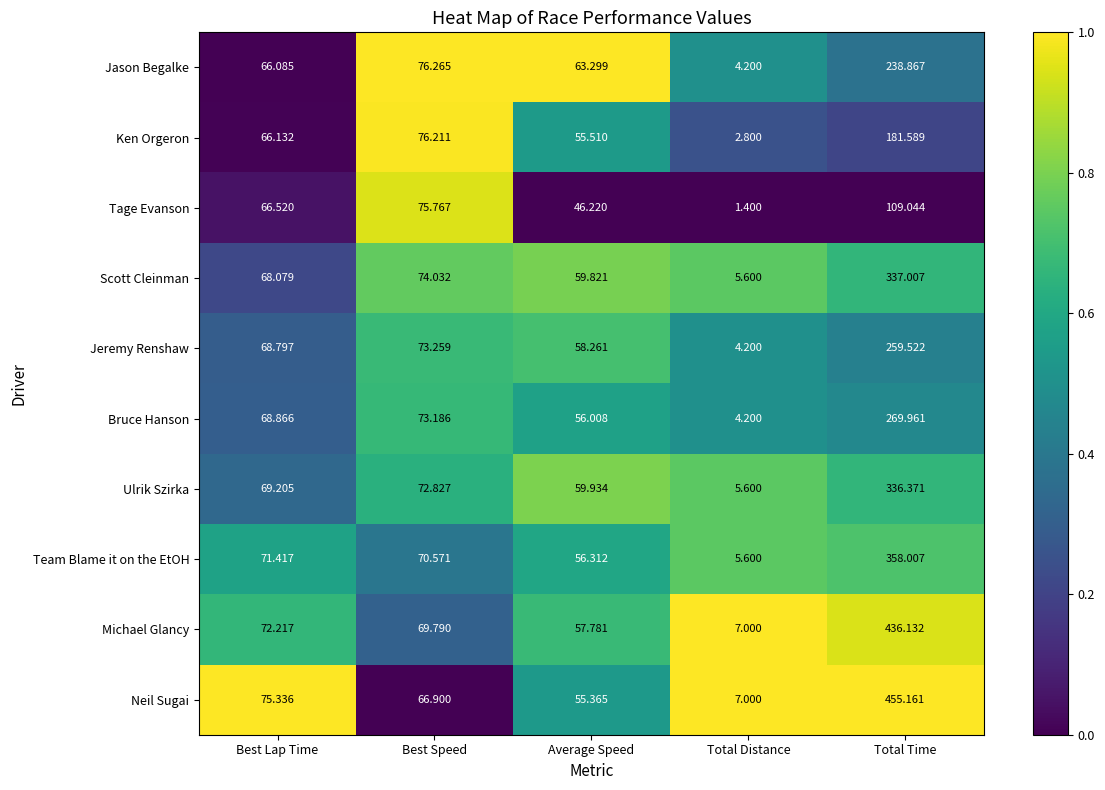

Rank the categories by Tage Evanson value from highest to lowest.

Total Time, Best Speed, Best Lap Time, Average Speed, Total Distance